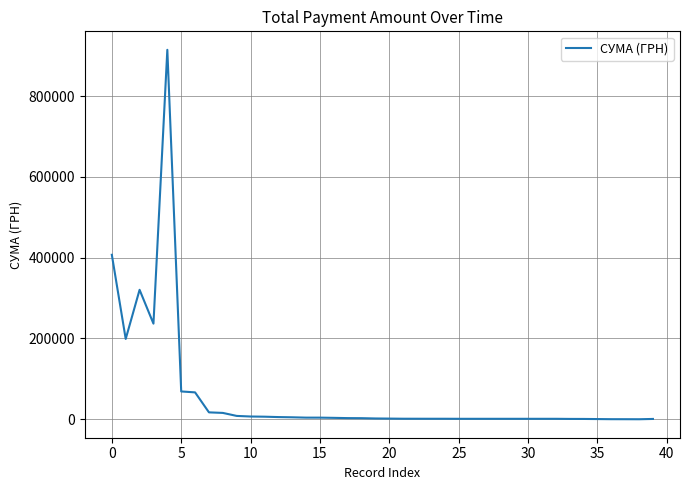

What is the difference between the maximum and minimum values?

914669.5